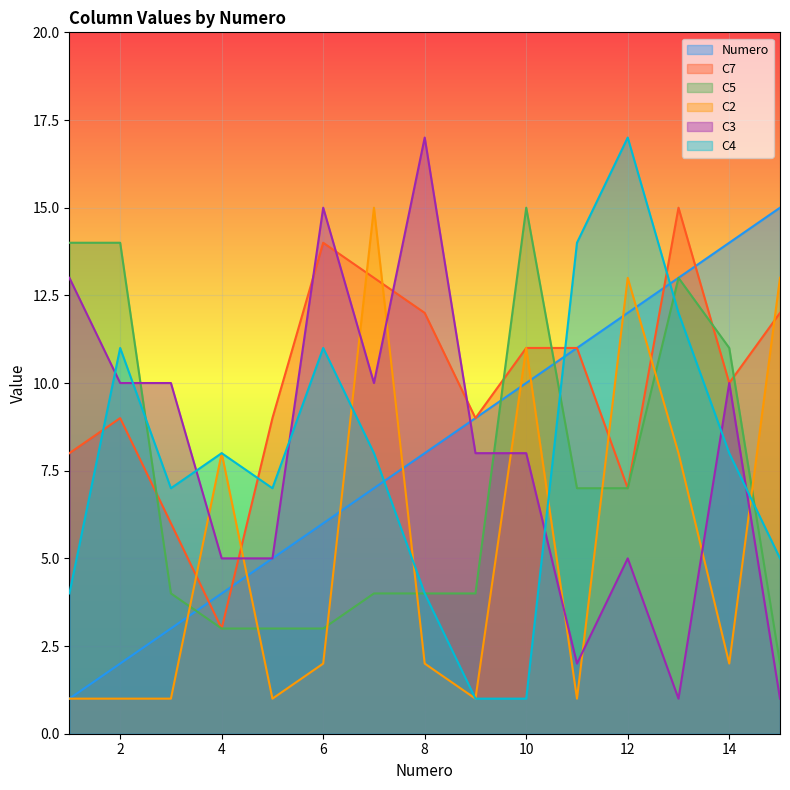

Reading left to right, what are all the values shown in this chart?

Numero: 1	2	3	4	5	6	7	8	9	10	11	12	13	14	15
C7: 8	9	6	3	9	14	13	12	9	11	11	7	15	10	12
C5: 14	14	4	3	3	3	4	4	4	15	7	7	13	11	2
C2: 1	1	1	8	1	2	15	2	1	11	1	13	8	2	13
C3: 13	10	10	5	5	15	10	17	8	8	2	5	1	10	1
C4: 4	11	7	8	7	11	8	4	1	1	14	17	12	8	5